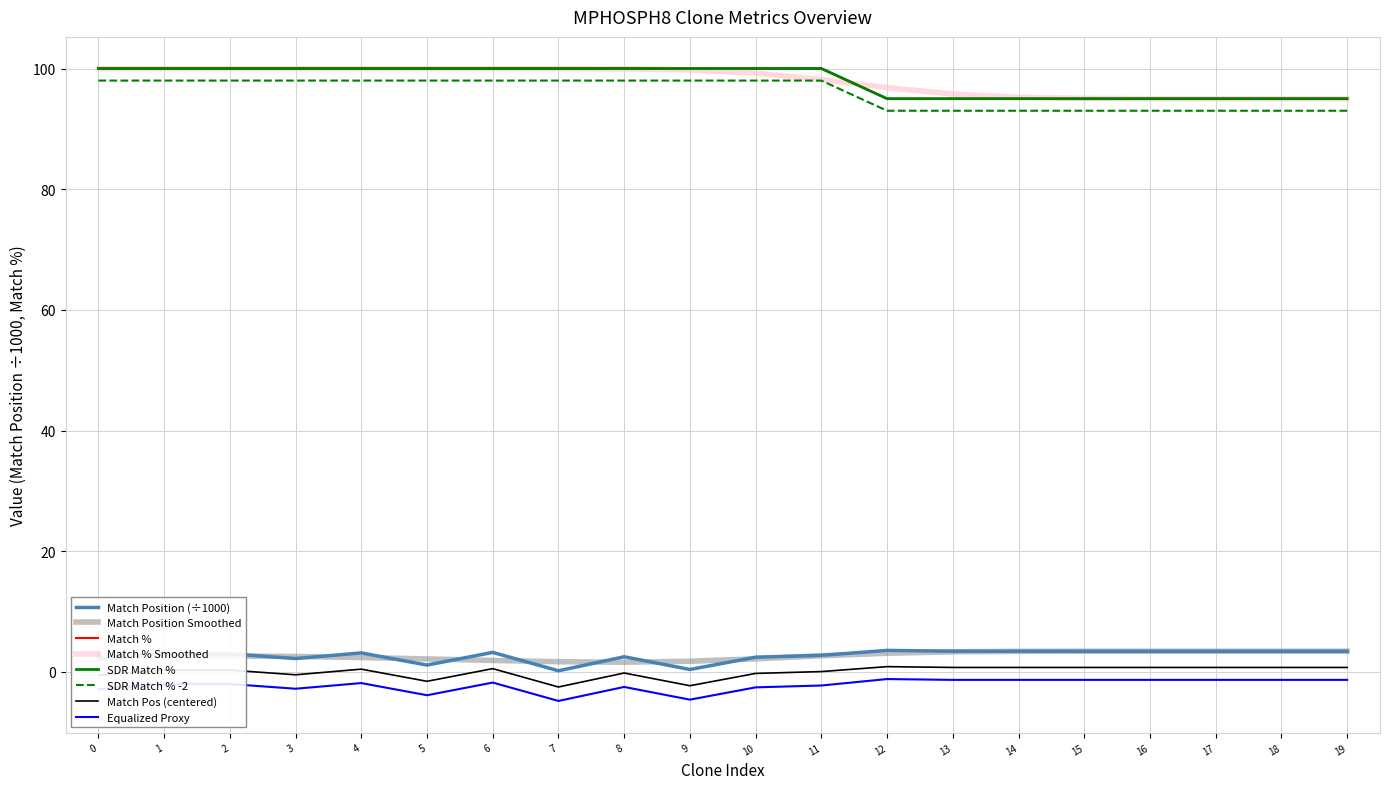

Does the chart display data point markers on the line(s)?

No